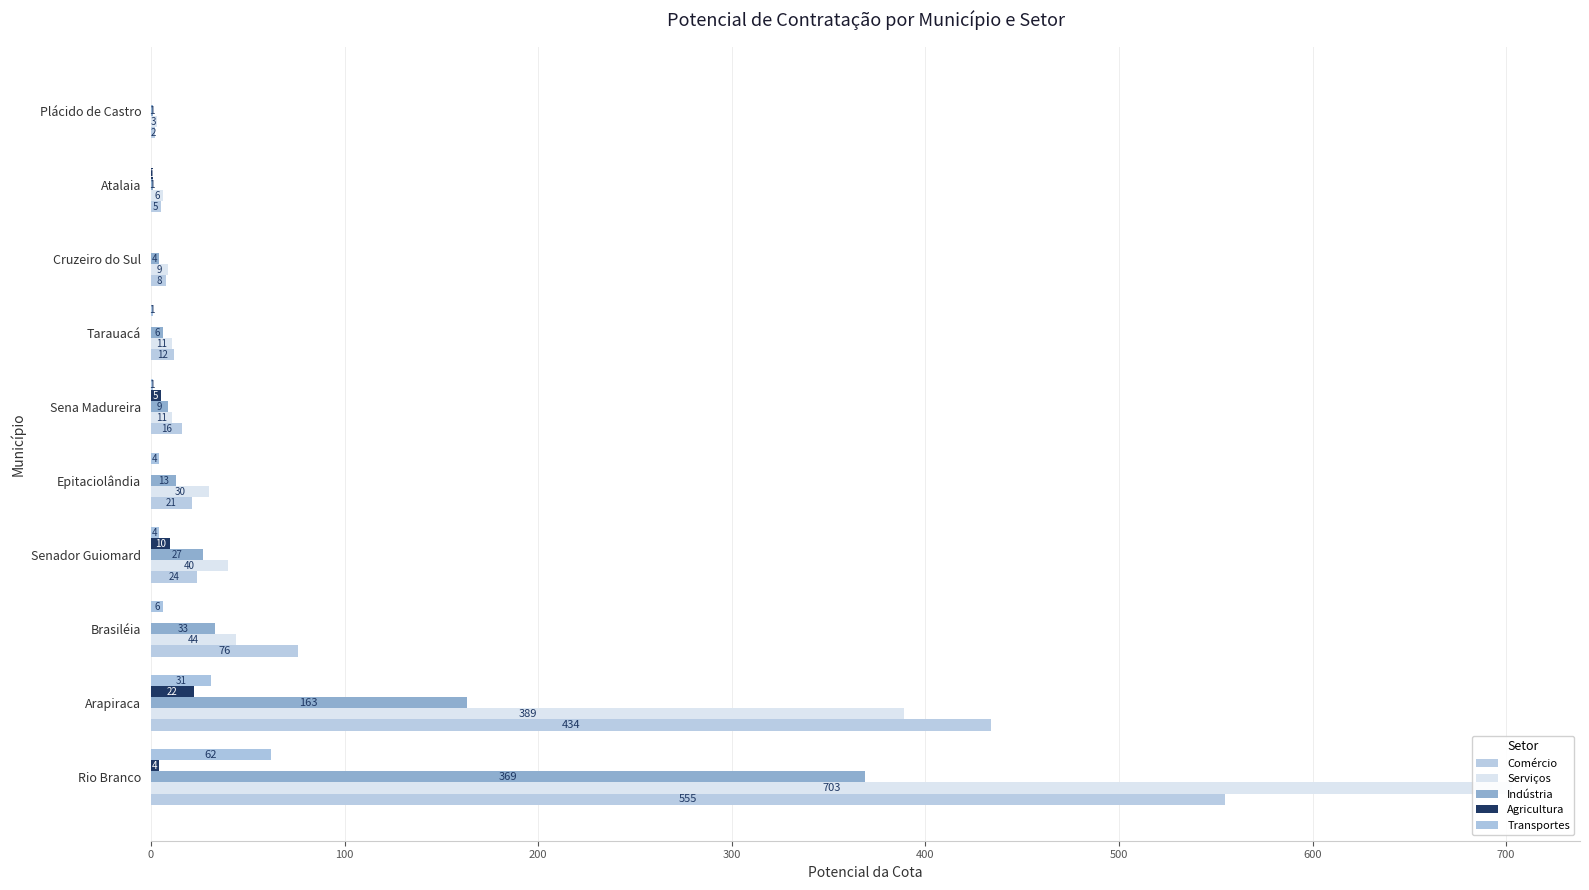

Are the bars horizontal?

Yes